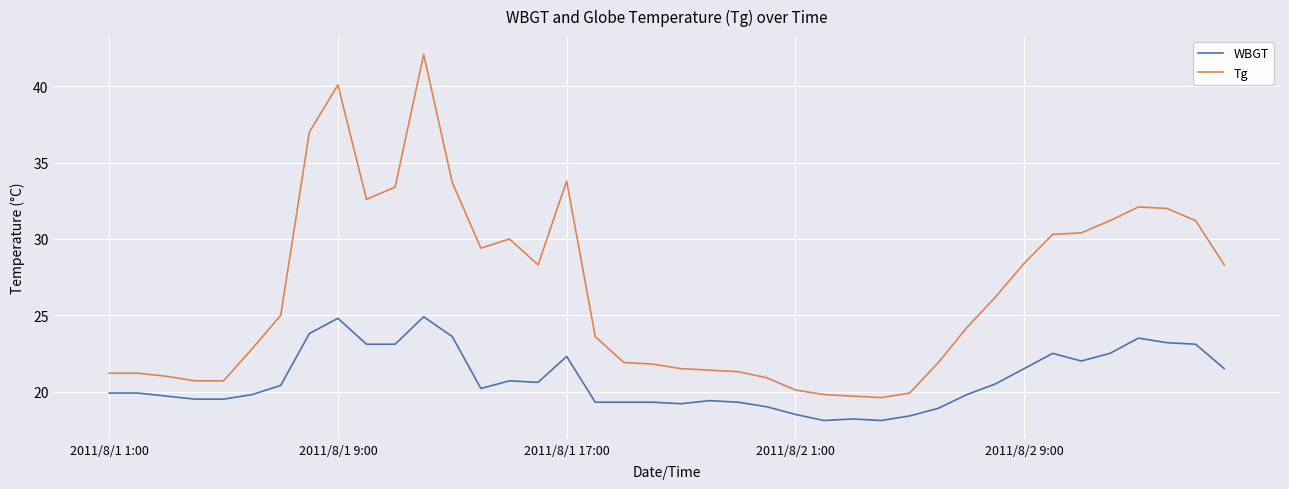

True or false: WBGT and Tg intersect in this chart.

False